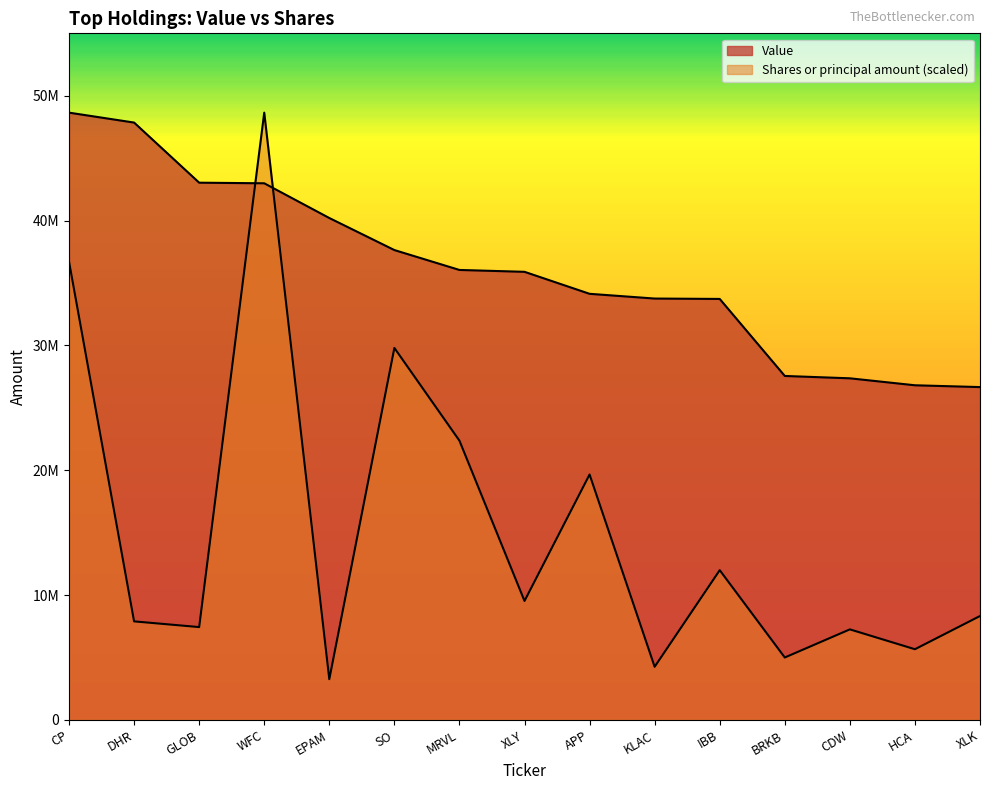

Where do Shares or principal amount and Value first cross each other?

GLOB and WFC